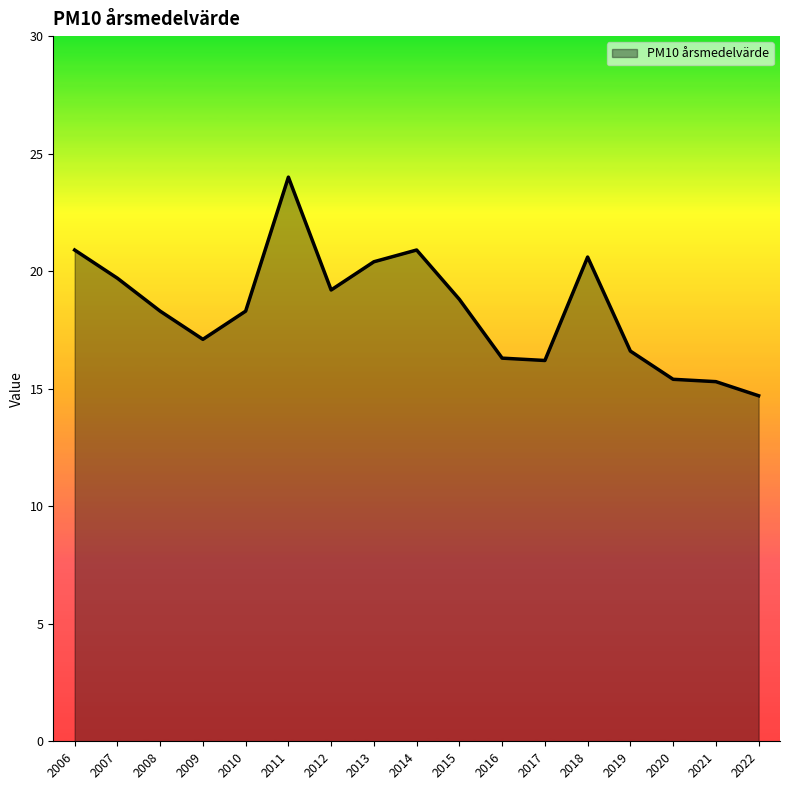

True or false: there are more than 2 points higher than both neighbors.

True